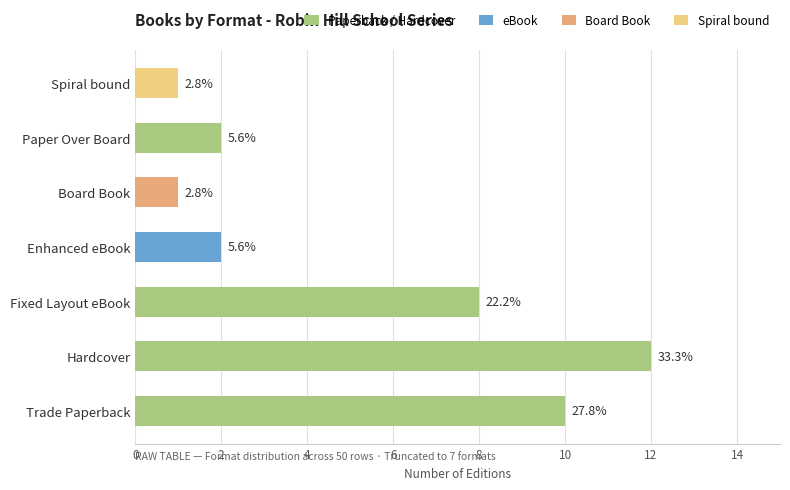

Are the bars grouped side by side (vs. stacked)?

No